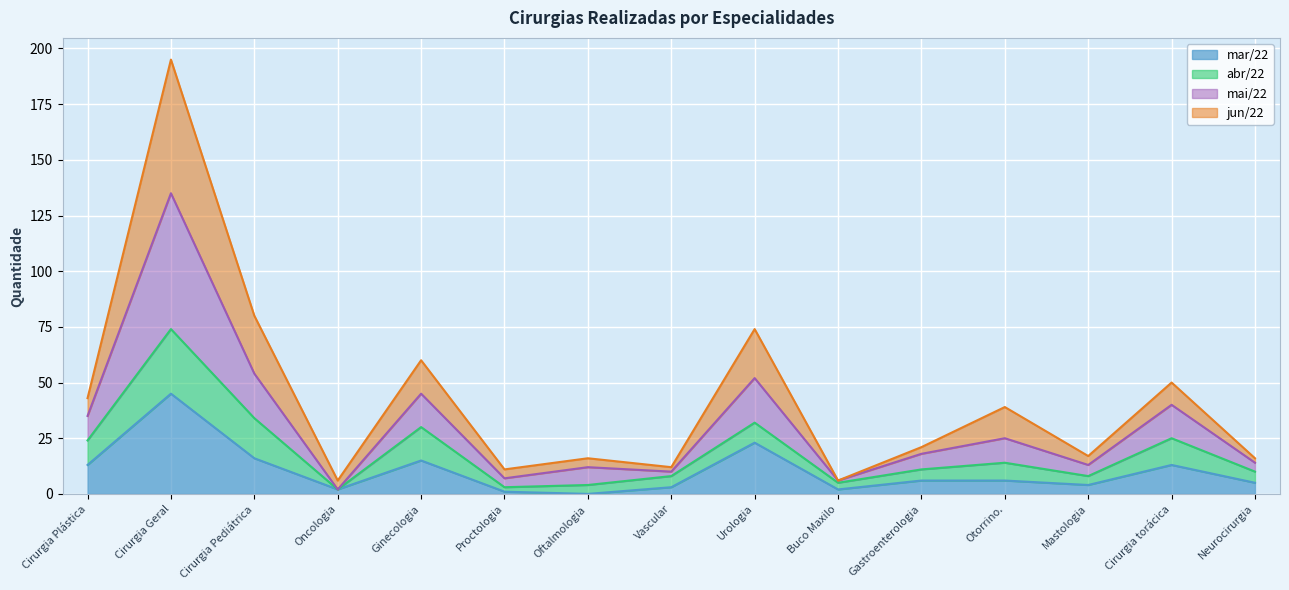

Which series has the largest total across all categories?

mai/22